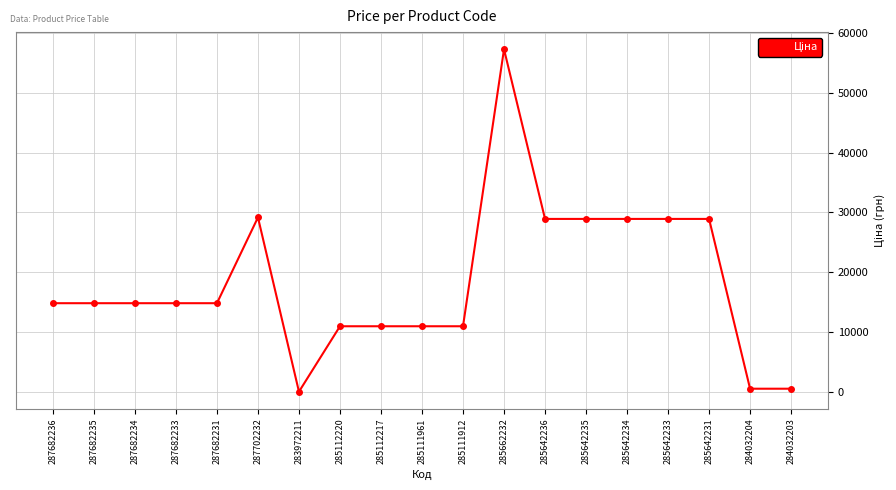

True or false: the data shows 11774.8 at 287702232.

False